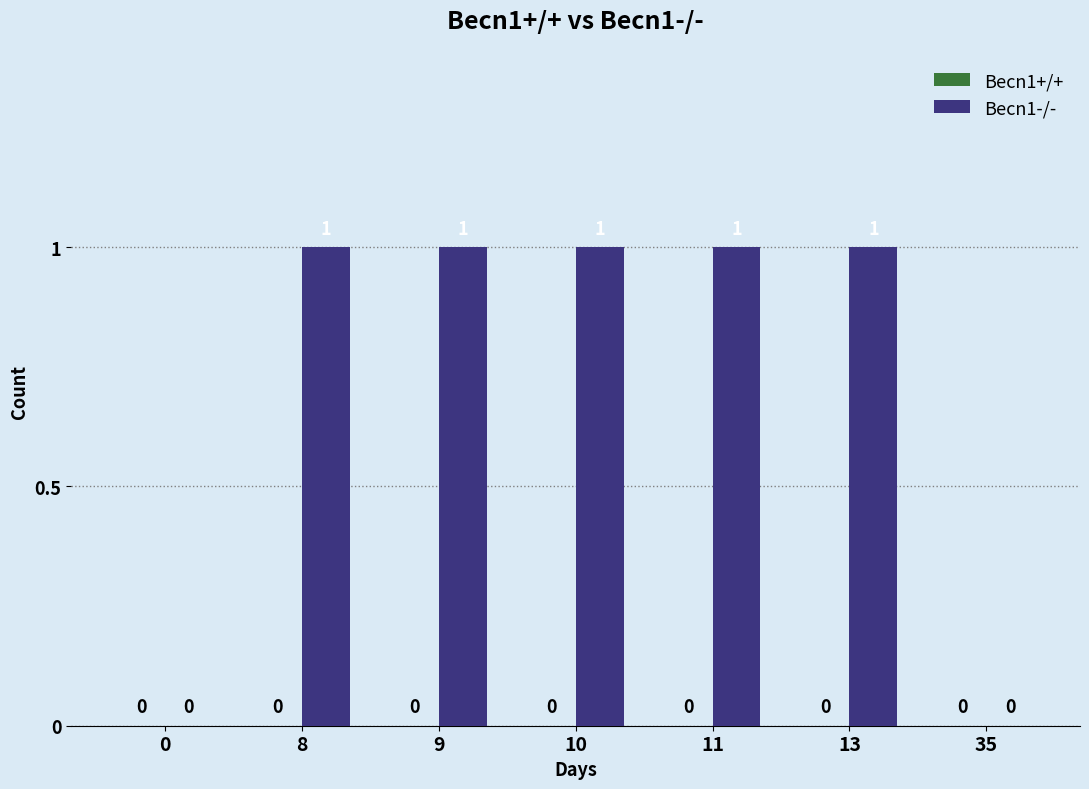

Approximately how many times larger is the value at 9 compared to 10?

1.0